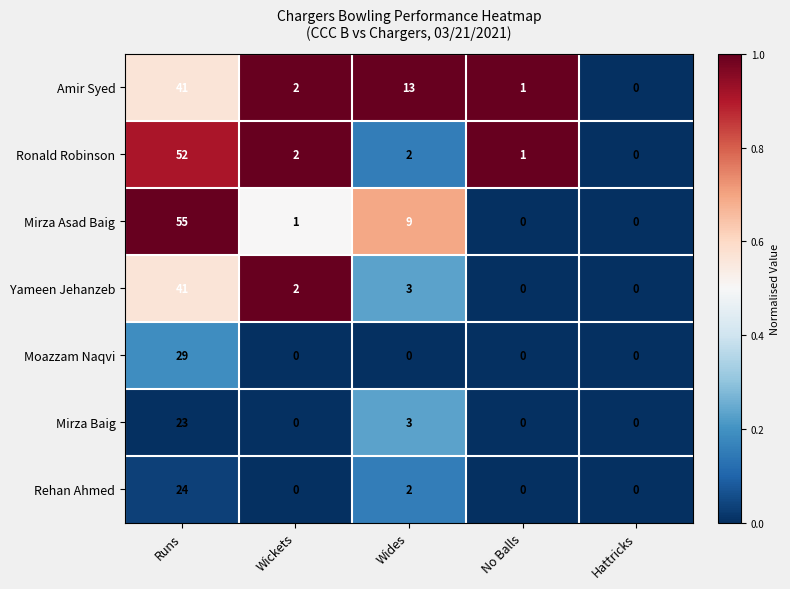

How many data points does each series have?

5